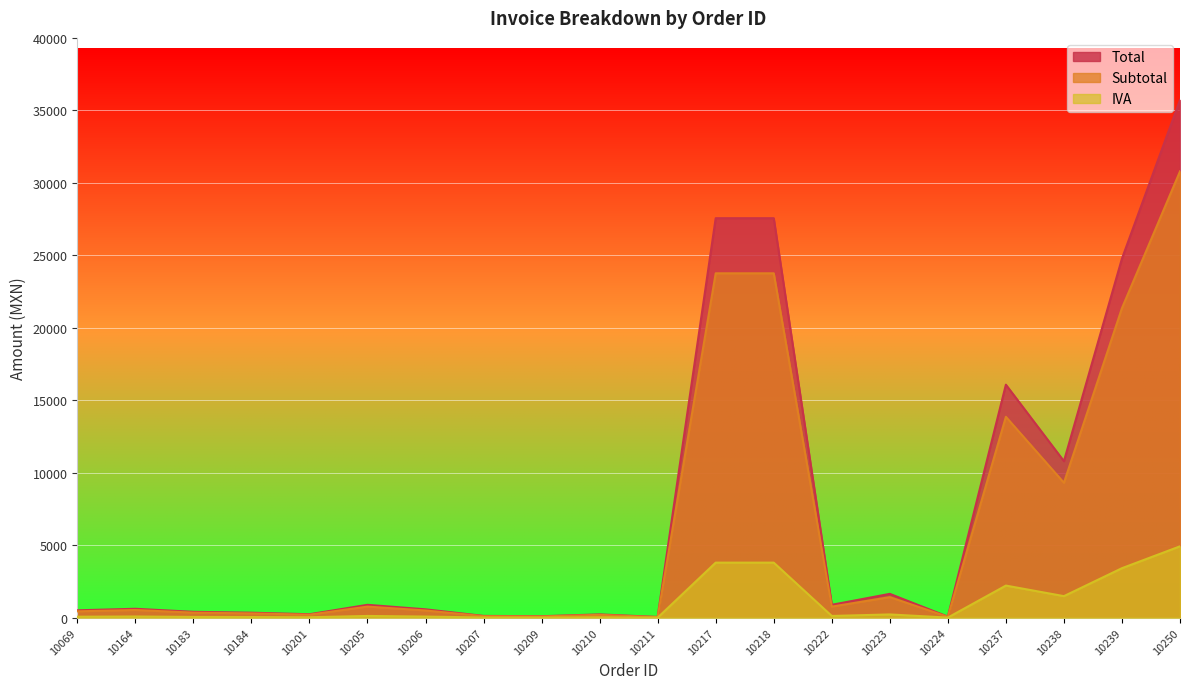

List the series in order of their overall mean, lowest first.

IVA, Subtotal, Total